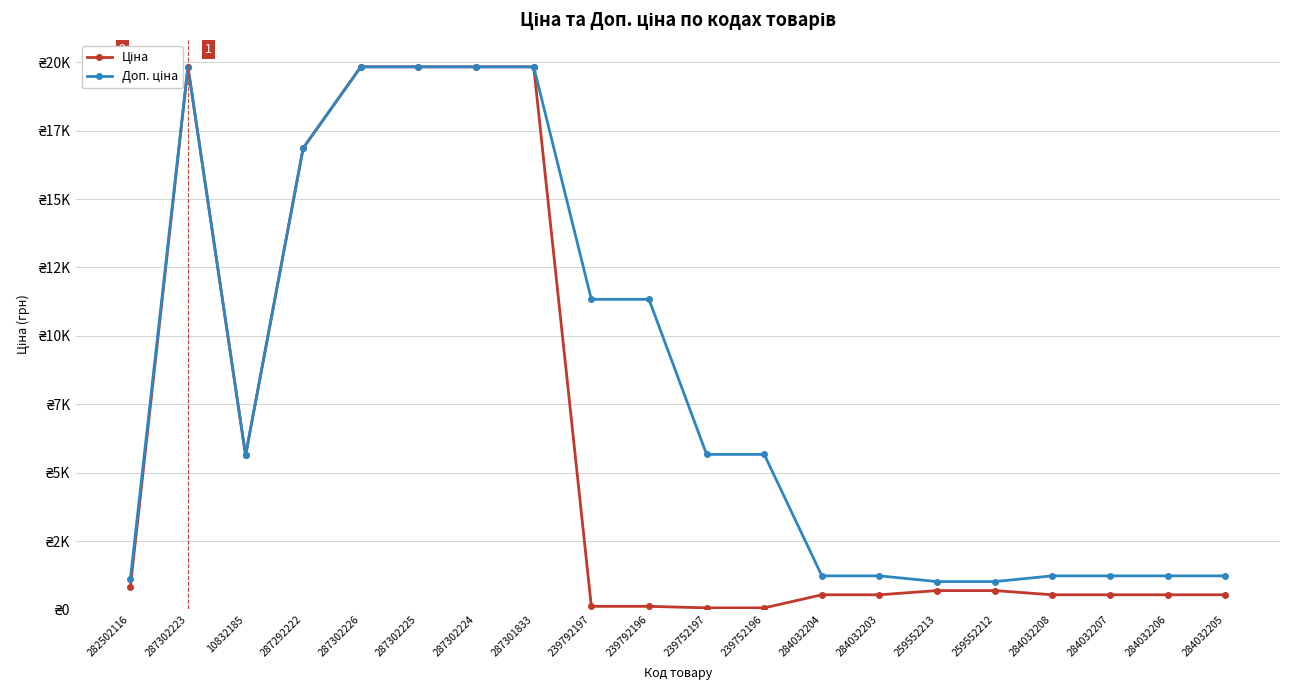

Is it true that Ціна equals 12225.4 at 287302224?

False